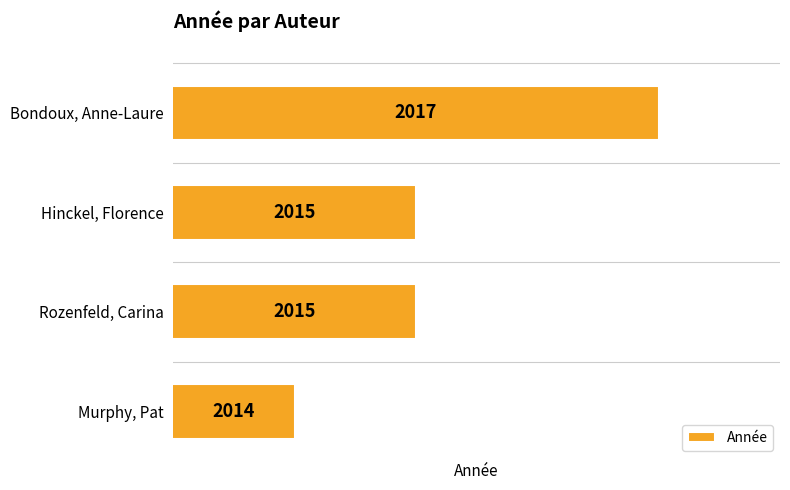

Reading top to bottom, list all the values displayed in this chart.

2017	2015	2015	2014